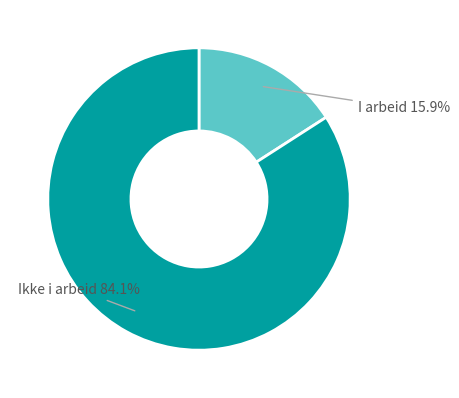

Does any single category account for the majority?

Yes